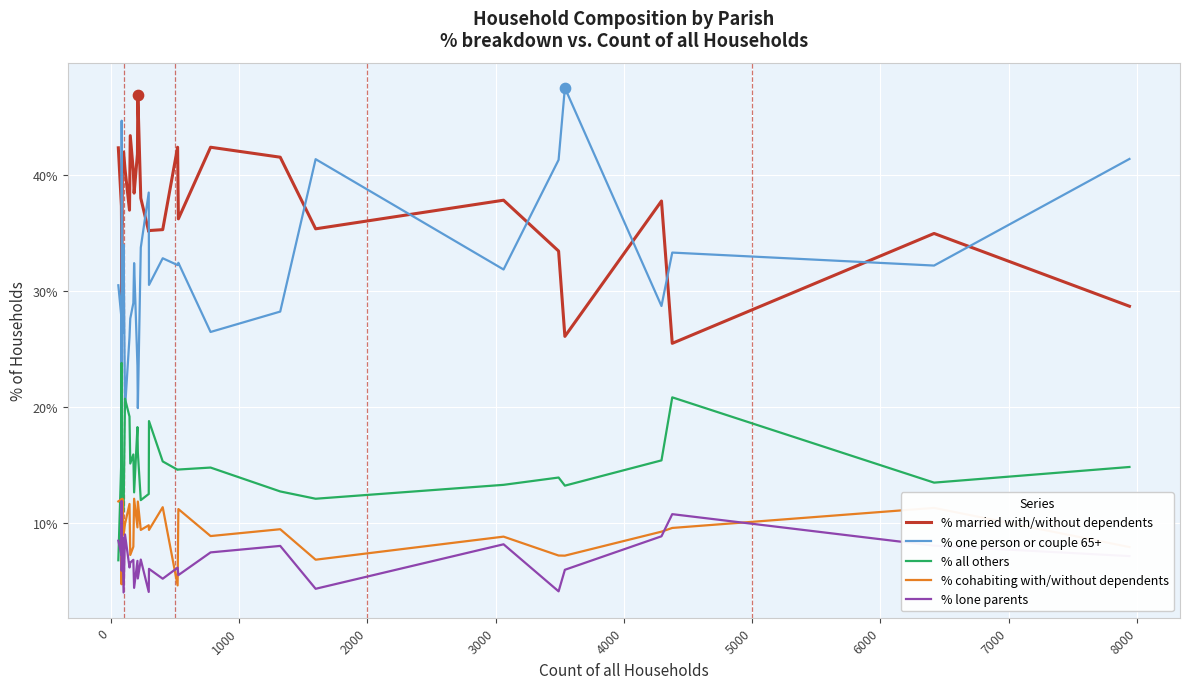

Which series reaches the minimum Y coordinate?

% lone parents